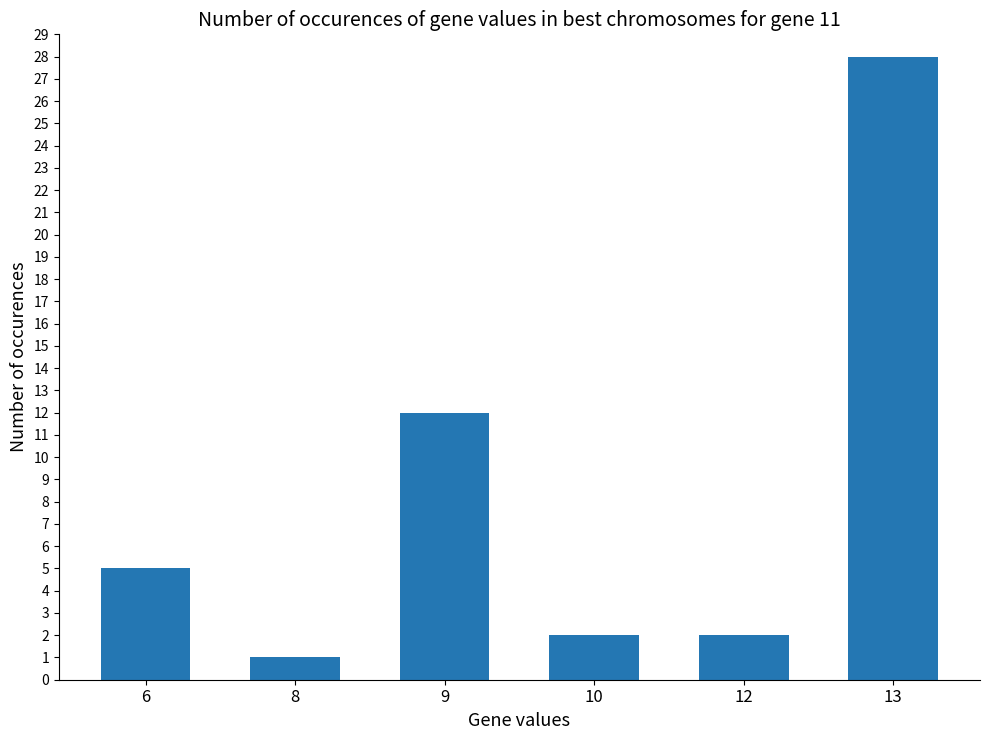

What is the maximum value shown in the chart?

28